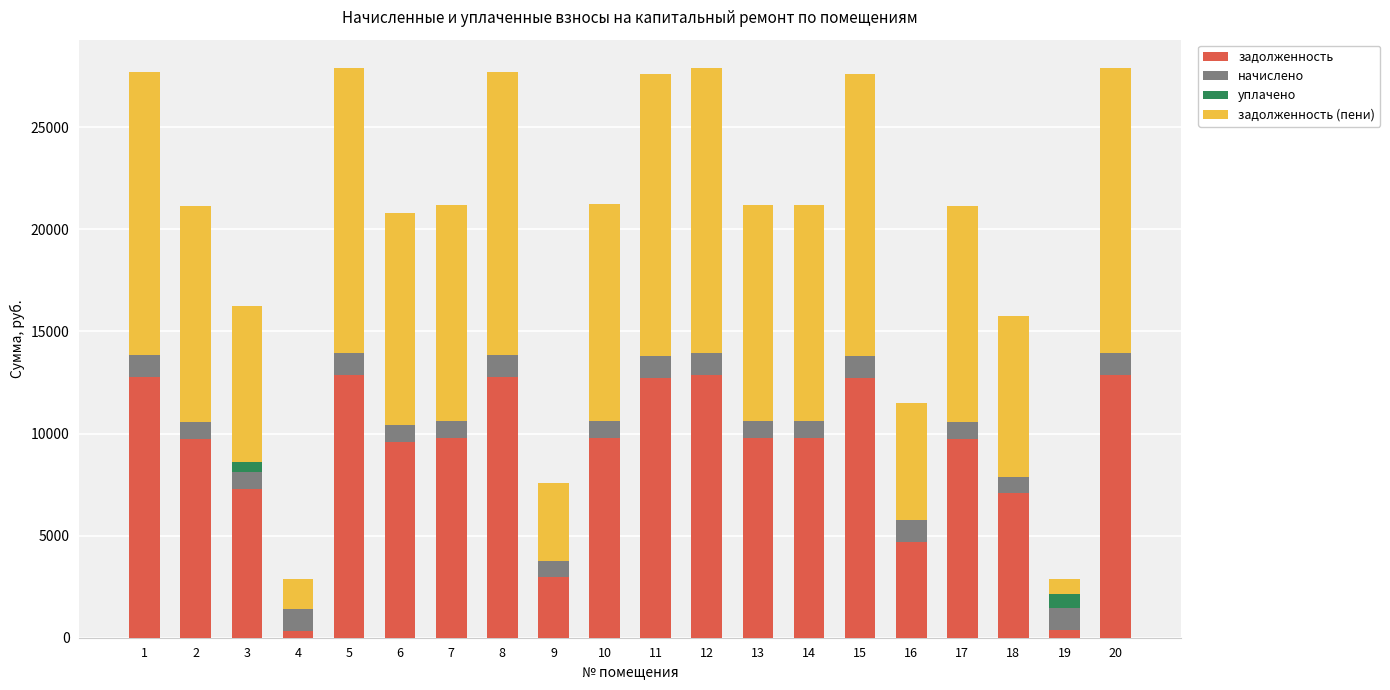

What is the sum of all задолженность values?

180555.0